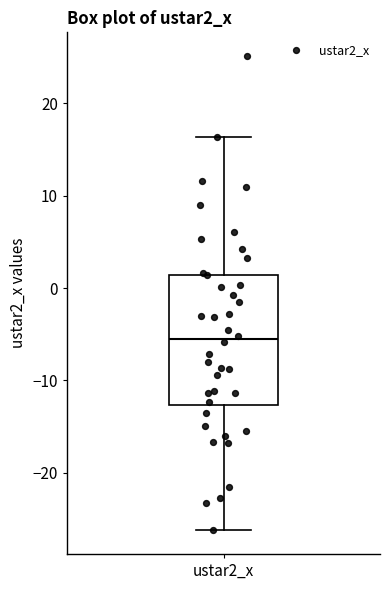

Read this box plot against the y-axis: the position of the median line, the range covered by the box, and the ends of both whiskers. The values are not printed on the chart, so give them approximately, as read against the axis.

median -6, box -13 to 1, whiskers -26 to 16